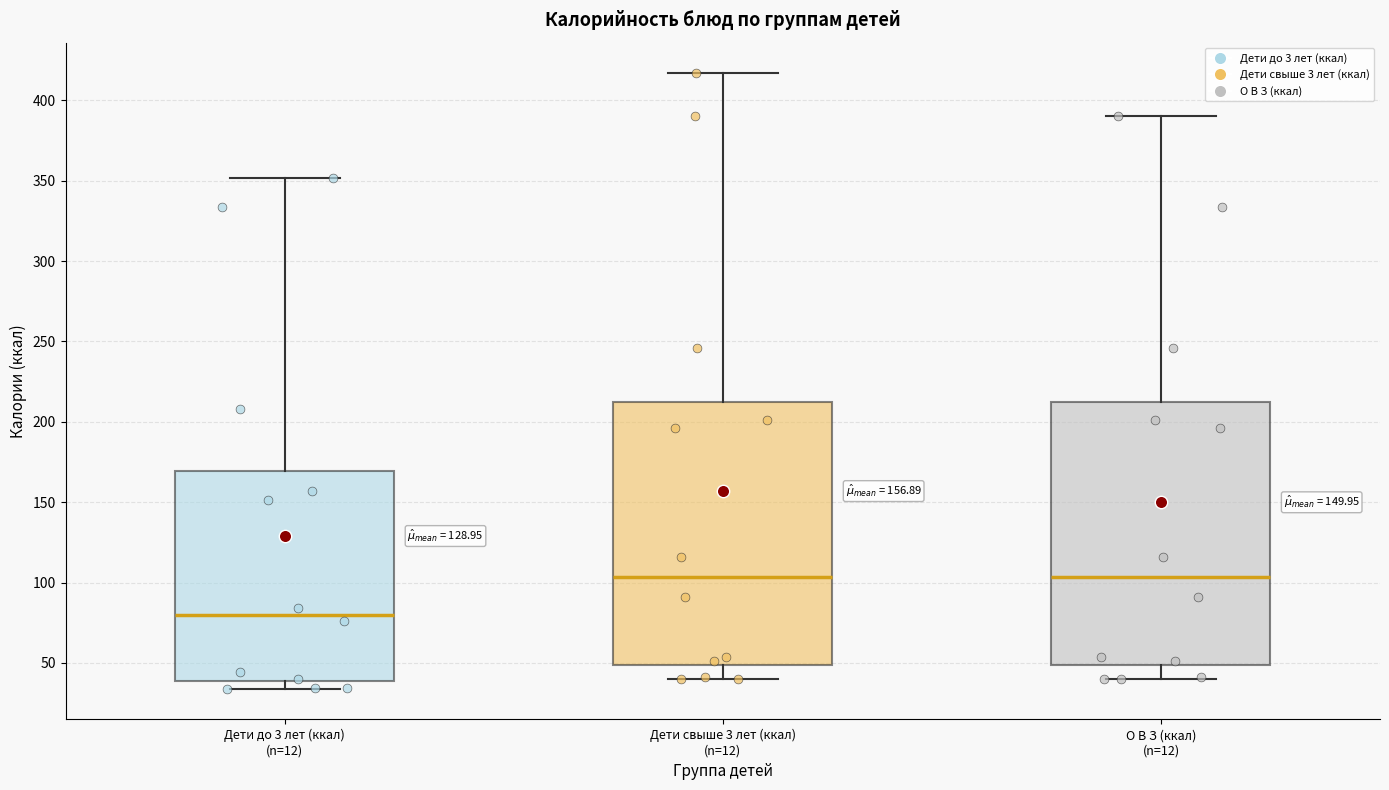

Where is the upper edge of the box for Дети свыше 3 лет (ккал) (n=12) on the y-axis? The values are not printed on the chart, so give them approximately, as read against the axis.

210